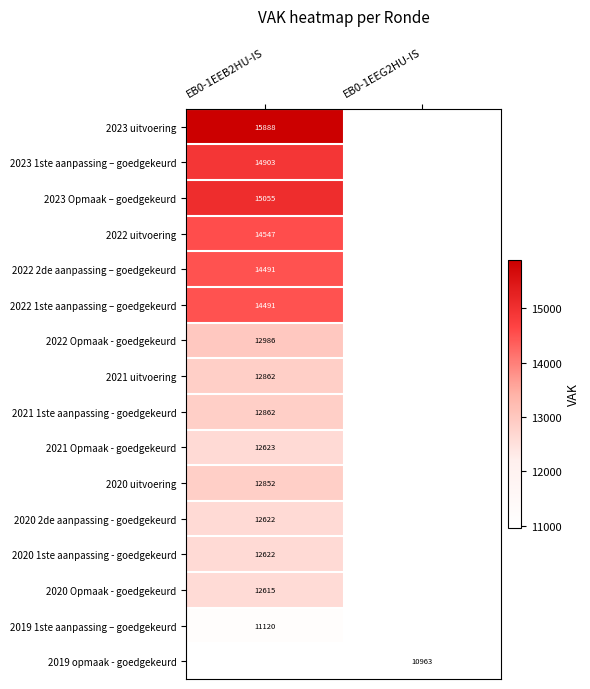

True or false: 2019 opmaak - goedgekeurd has a value of 10963 at EB0-1EEG2HU-IS.

True